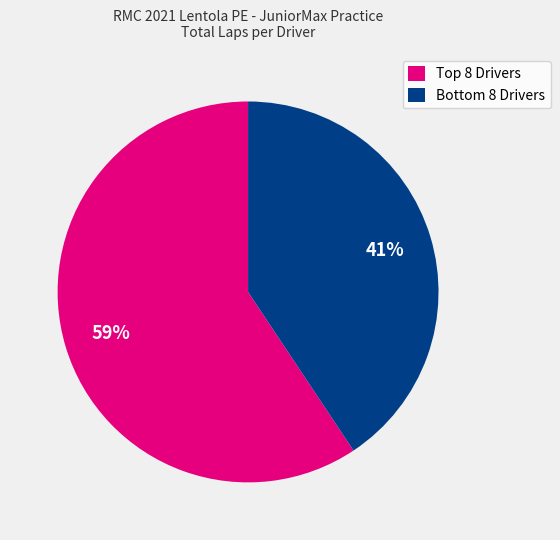

Rank the categories by value from lowest to highest.

Bottom 8 Drivers, Top 8 Drivers